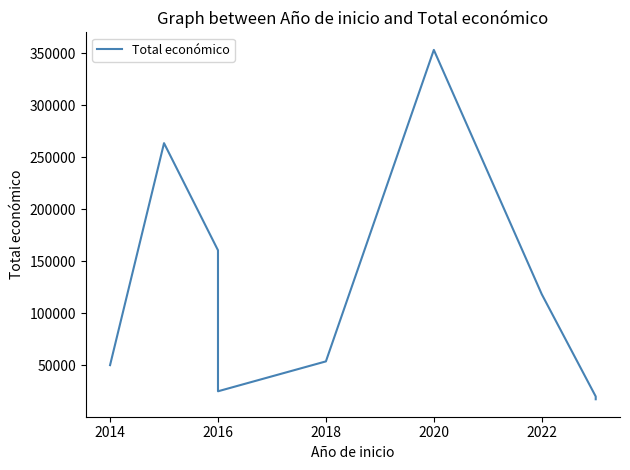

What is the greatest value displayed?

353195